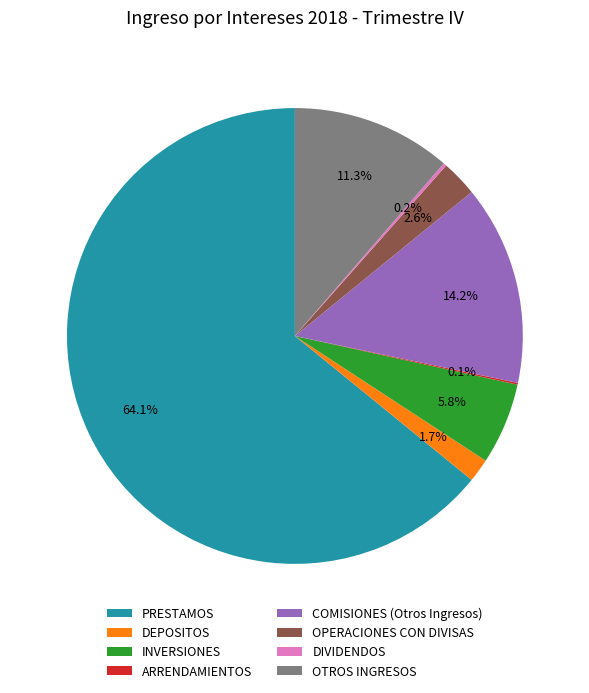

Is it true that OTROS INGRESOS is 4% of the pie?

False